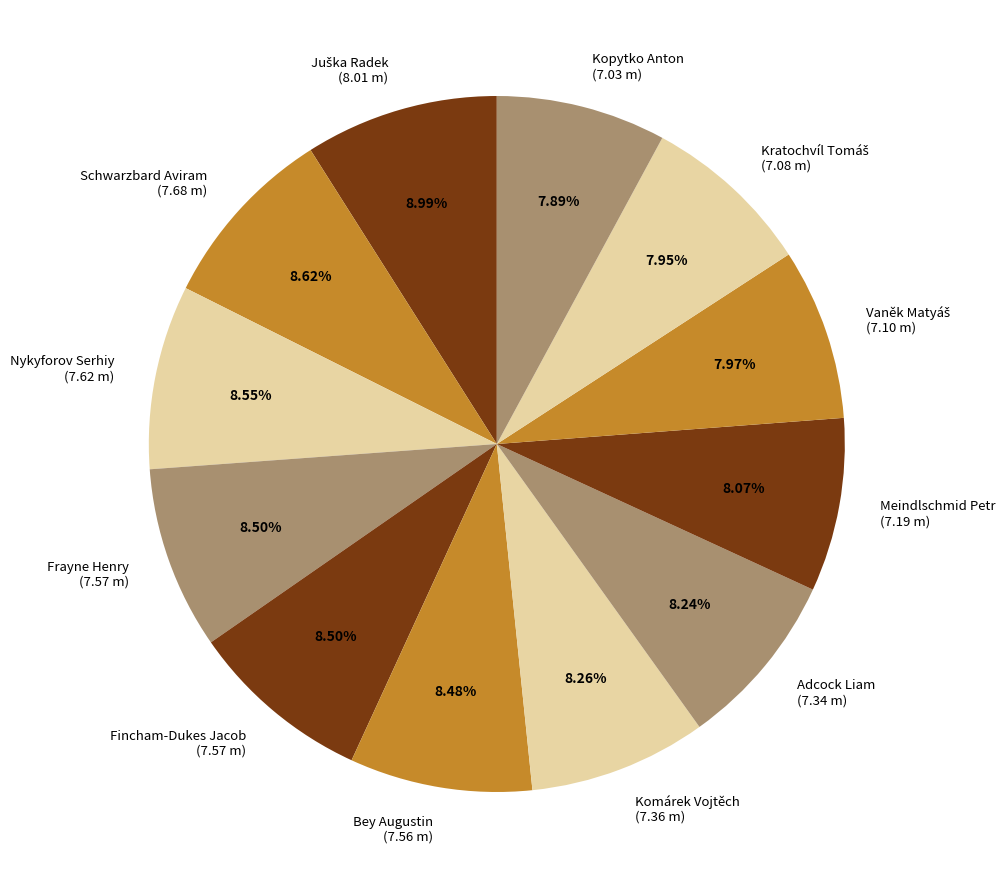

What is the ratio of the value at Schwarzbard Aviram (7.68 m) to the value at Meindlschmid Petr (7.19 m)?

1.1